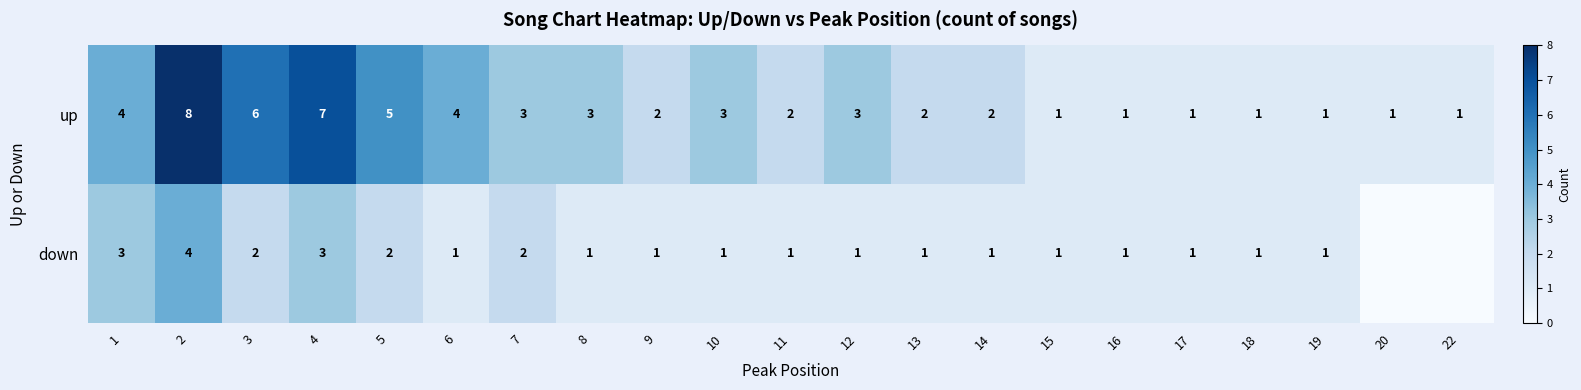

What is the sum of the up values at 19 and 12?

4